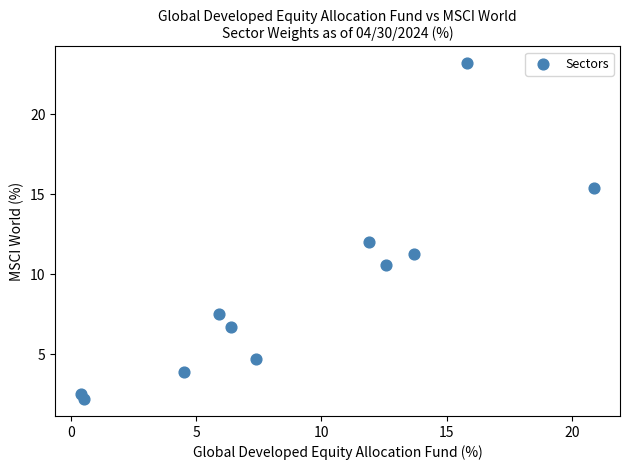

What is the average X value?

9.1